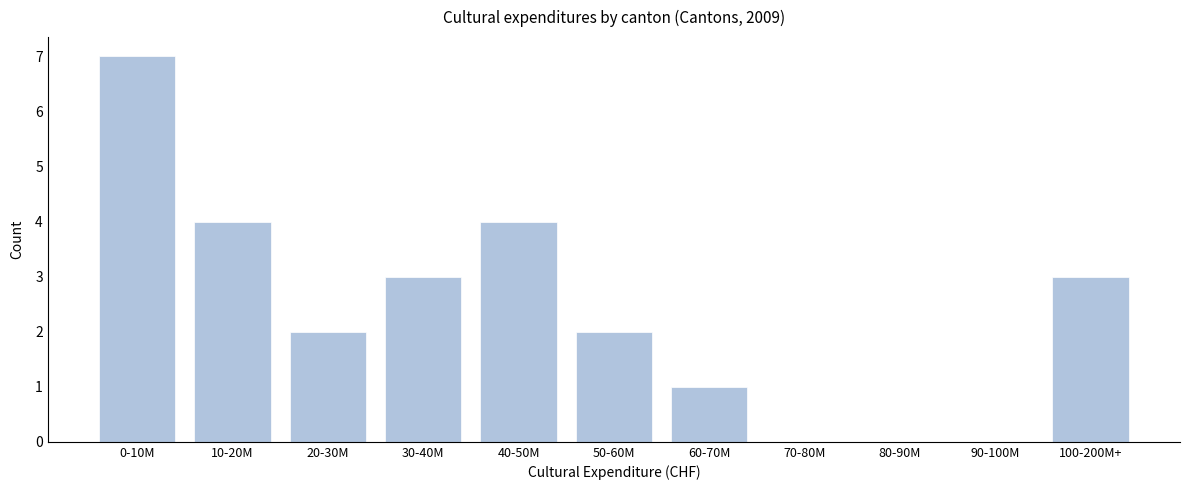

Reading right to left, what are all the values shown in this chart?

100-200M+=3	90-100M=0	80-90M=0	70-80M=0	60-70M=1	50-60M=2	40-50M=4	30-40M=3	20-30M=2	10-20M=4	0-10M=7